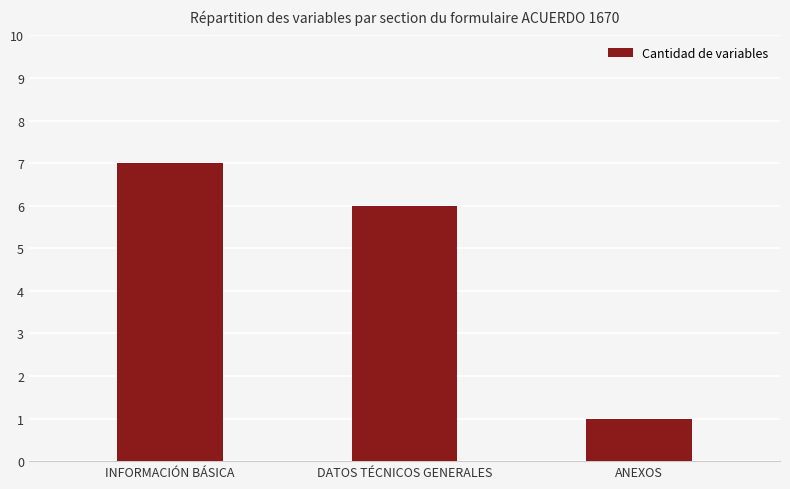

What is the difference between the maximum and minimum values?

6